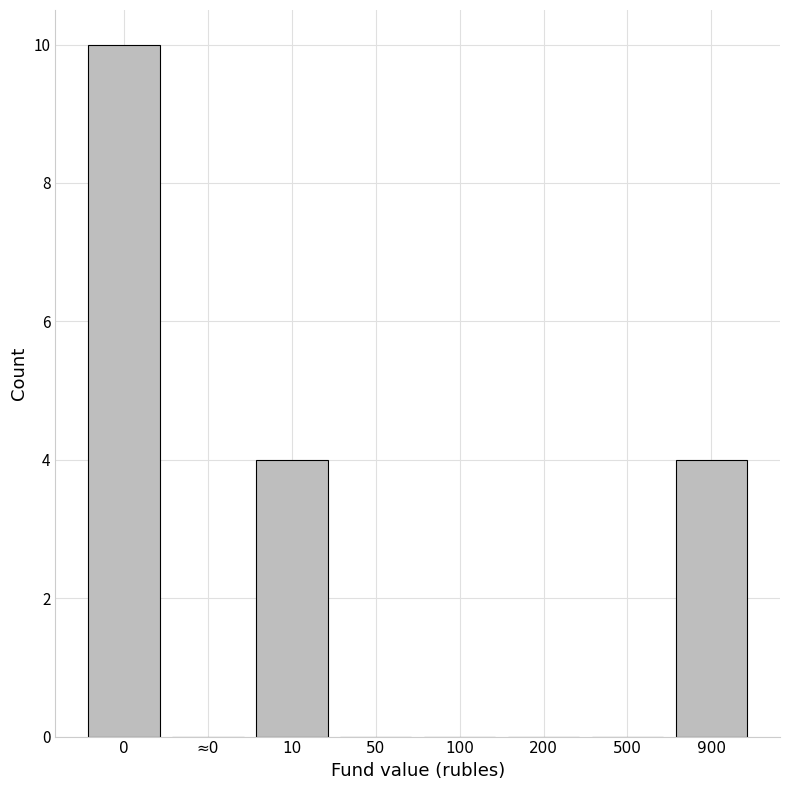

Reading right to left, list all the values displayed in this chart.

900=4	500=0	200=0	100=0	50=0	10=4	≈0=0	0=10